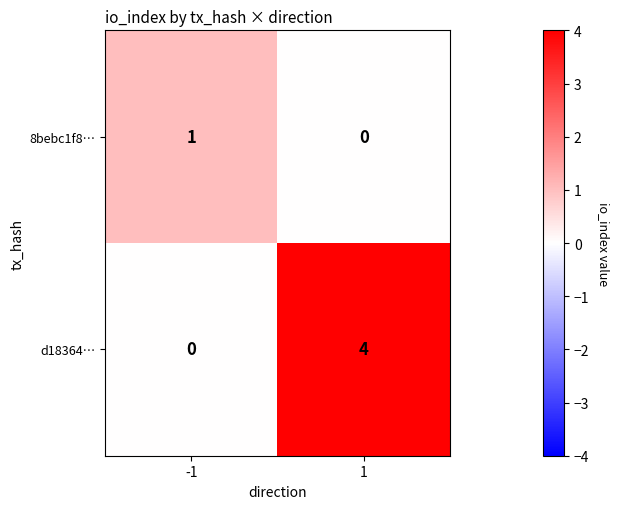

What is the difference between the d18364… values at 1 and -1?

4